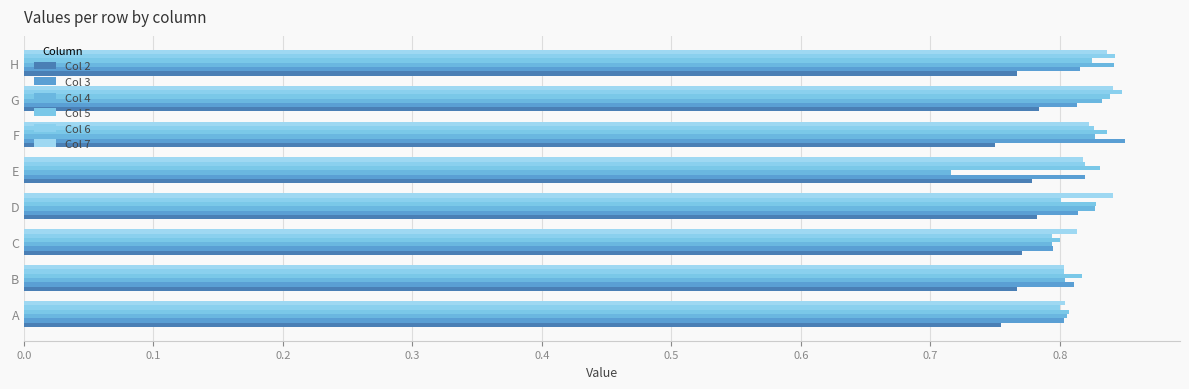

Count the Col 7 values in the range 0 to 1.

8